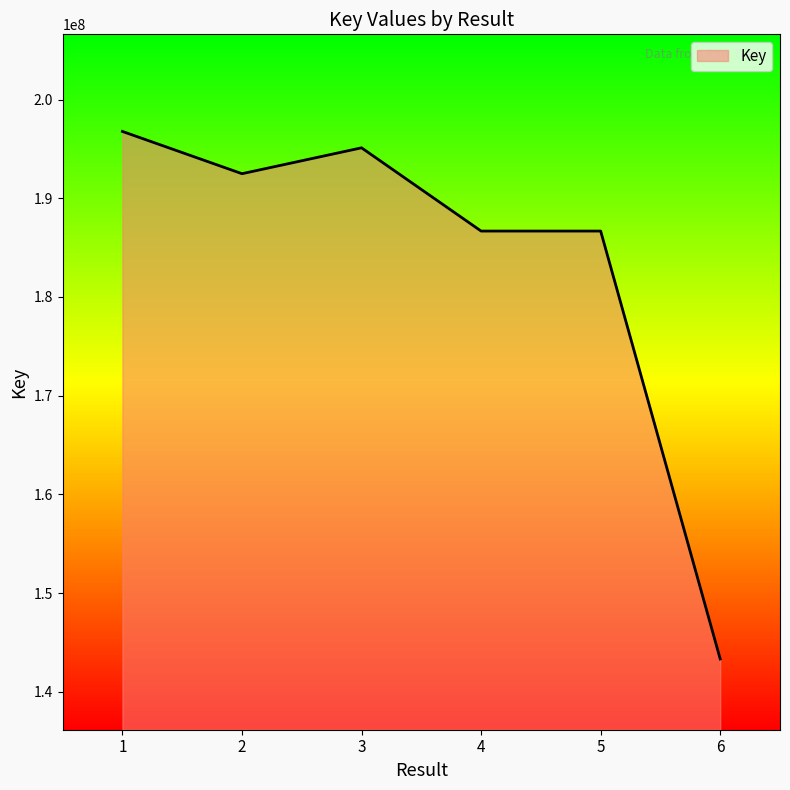

What is the minimum value shown in the chart?

143319372